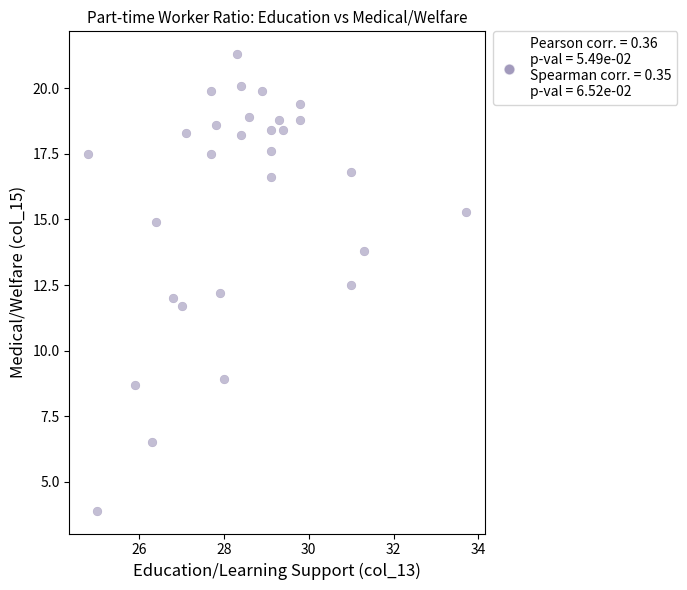

What is the range of X values (max minus min)?

8.9